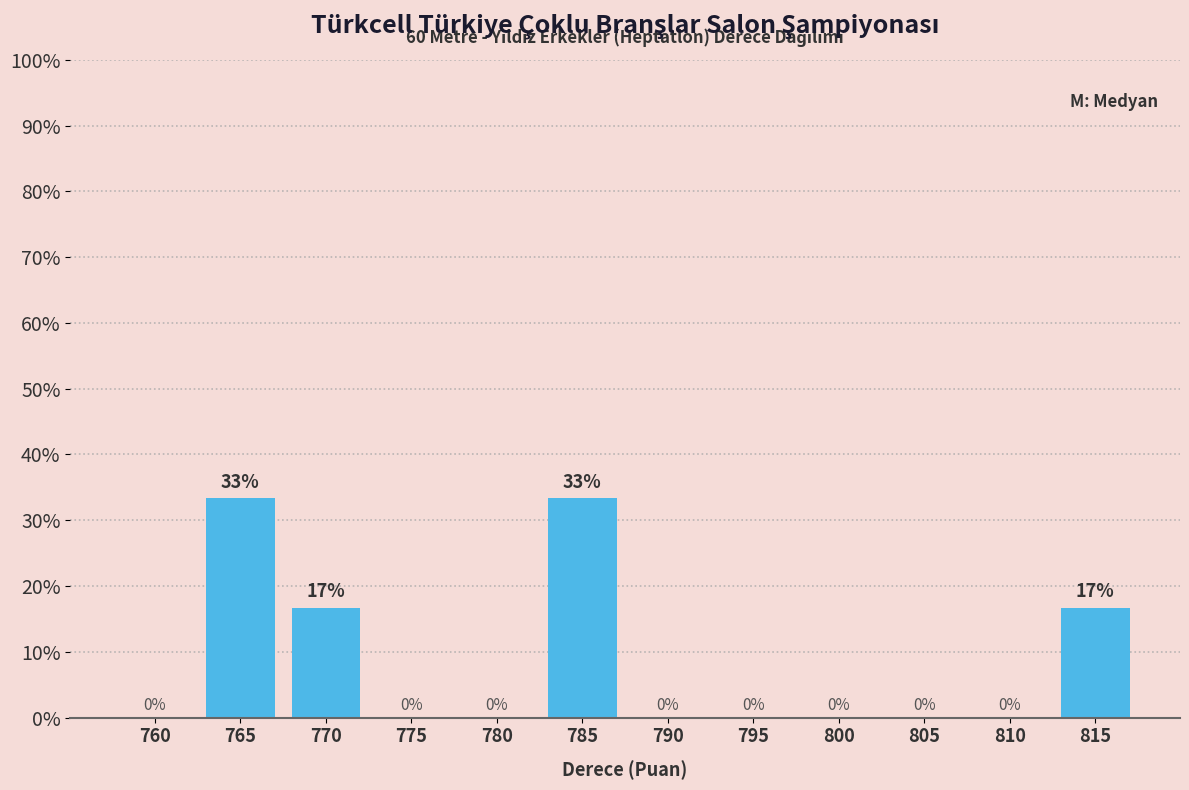

What is the sum of all values?

100.0